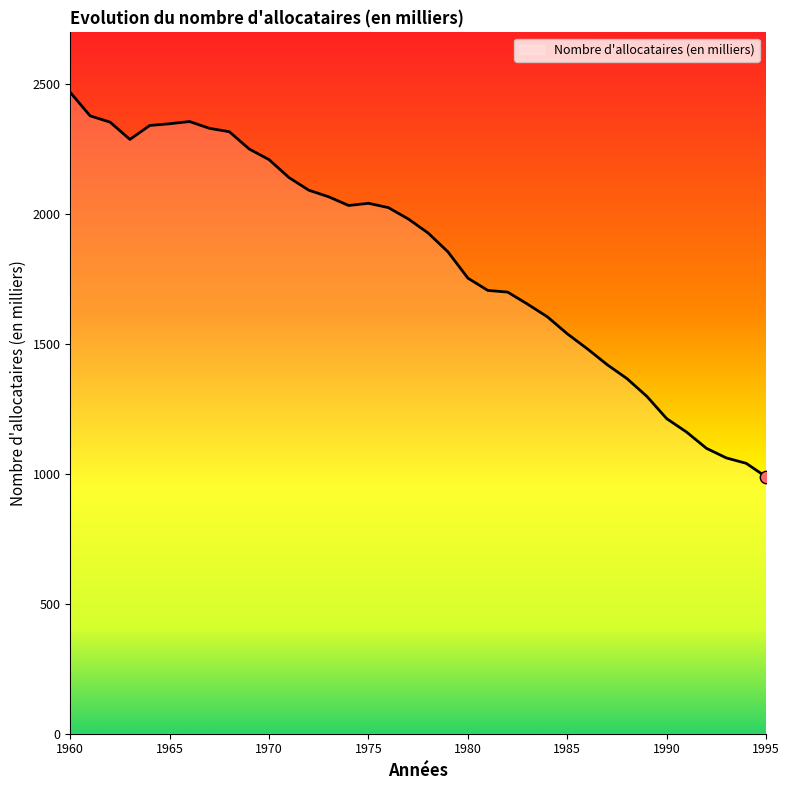

What is the maximum value shown in the chart?

2468.9